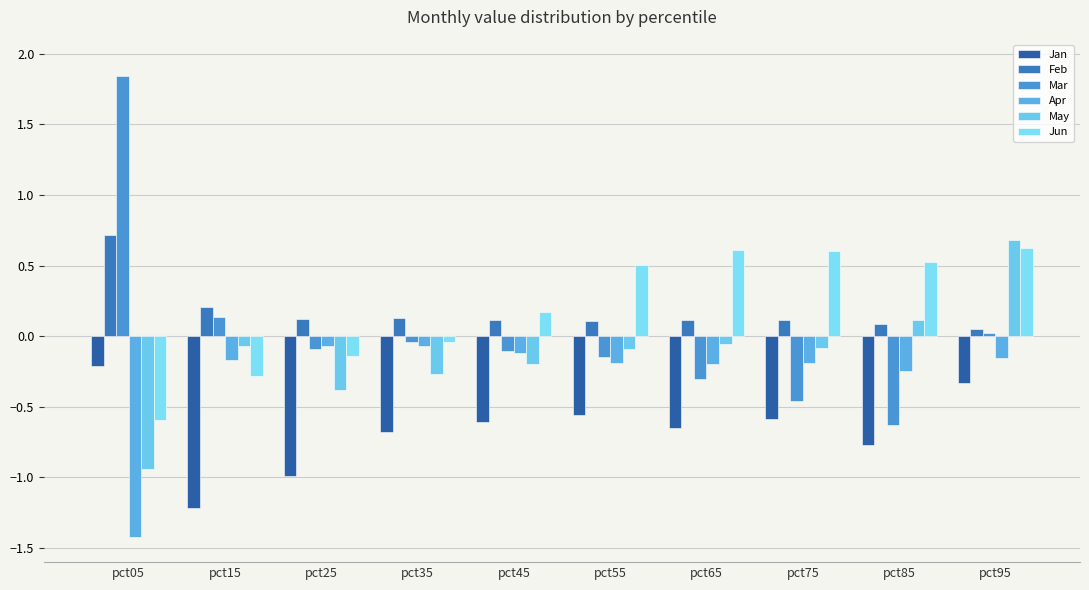

How many groups of bars are there?

10